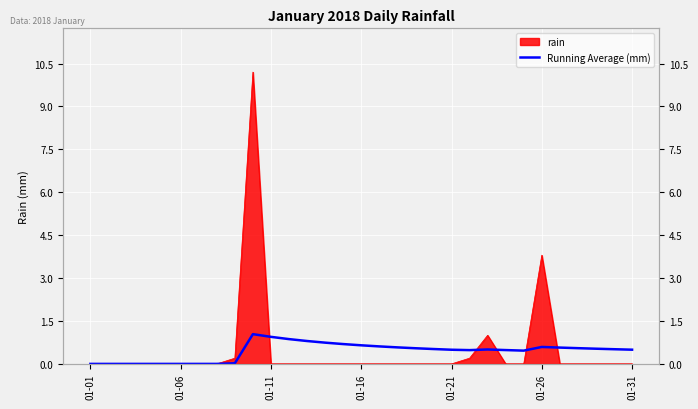

The value at 19 is 0.1. True or false?

False